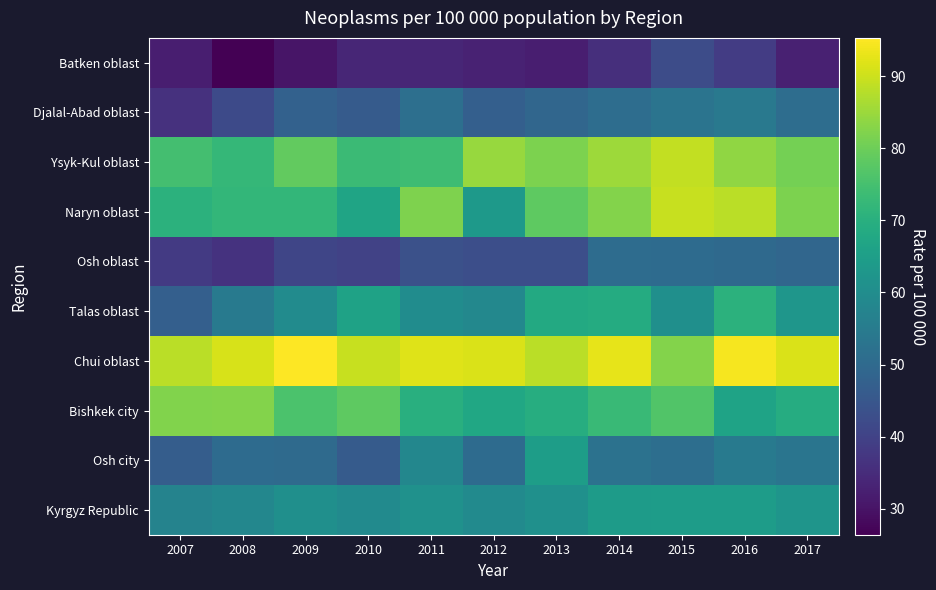

Which category has the highest value across all series?

2009